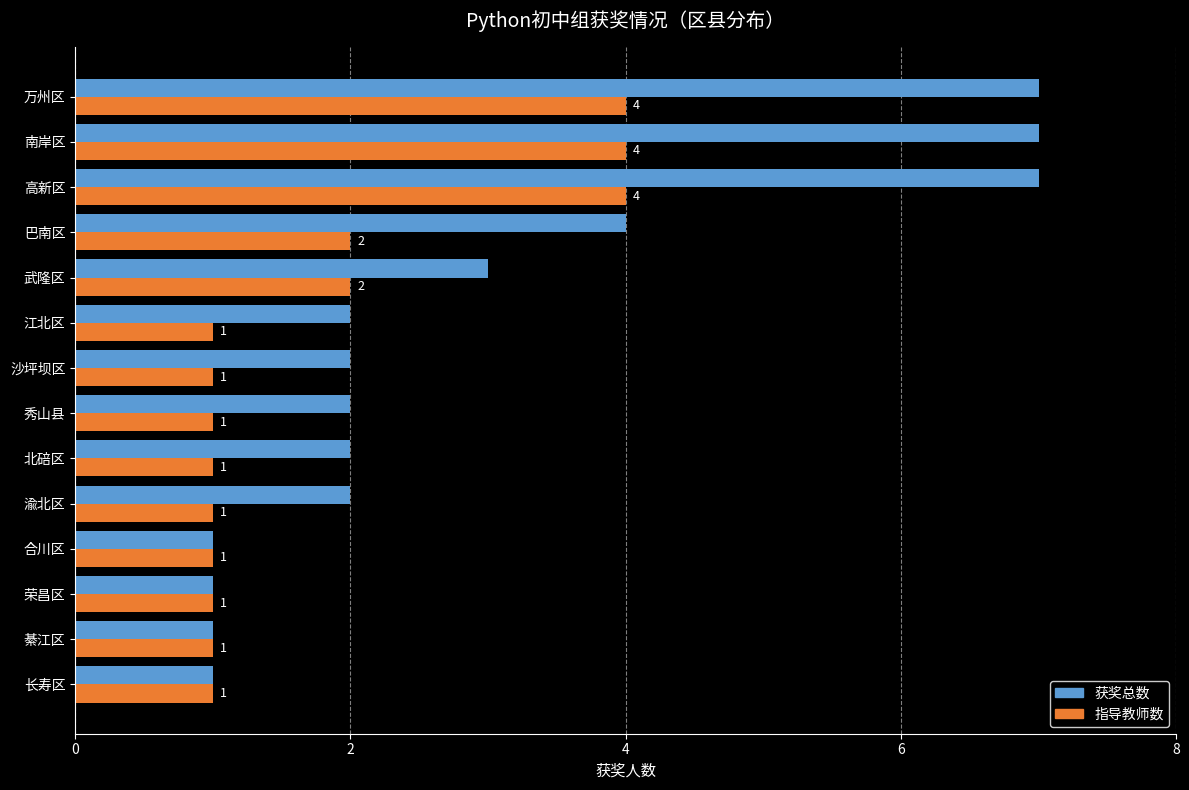

Is it true that 获奖总数 equals 7 at 巴南区?

False